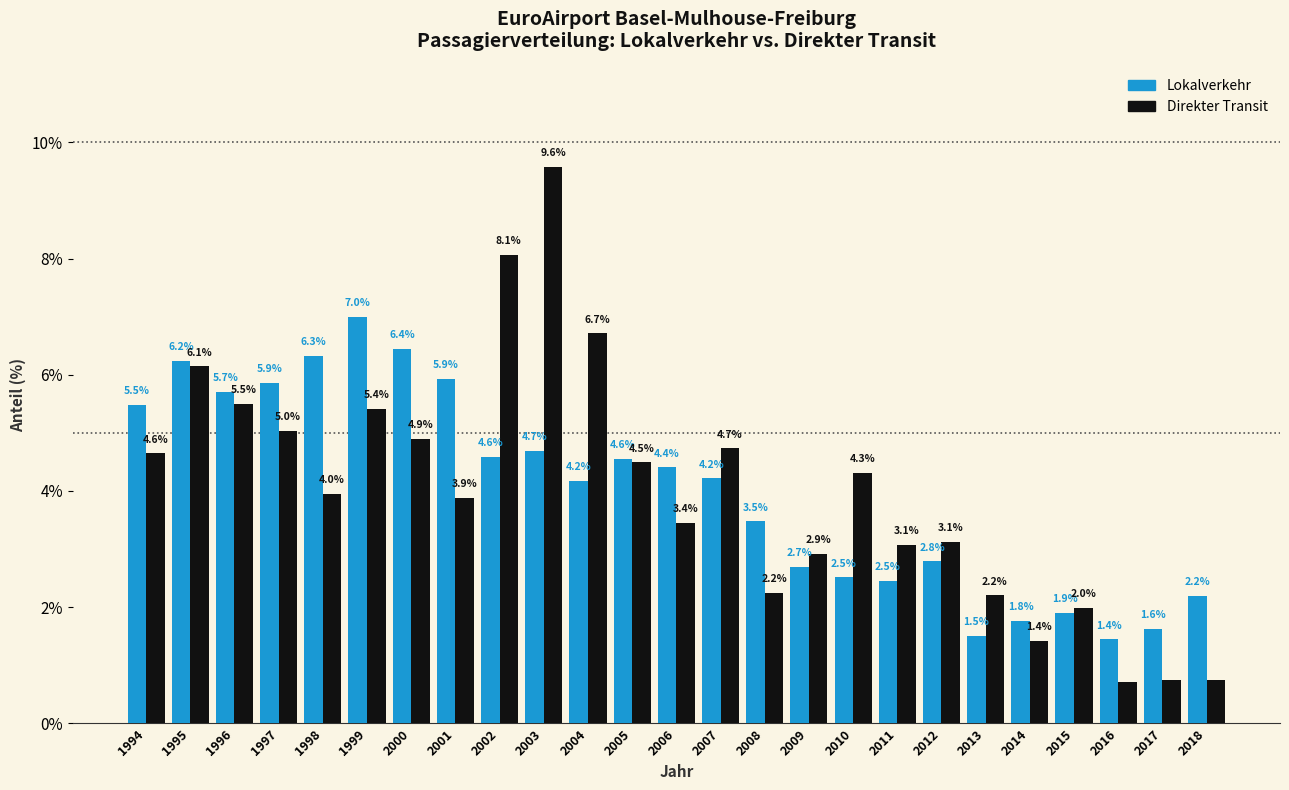

What is the spread (max minus min) of values at 2003?

4.9